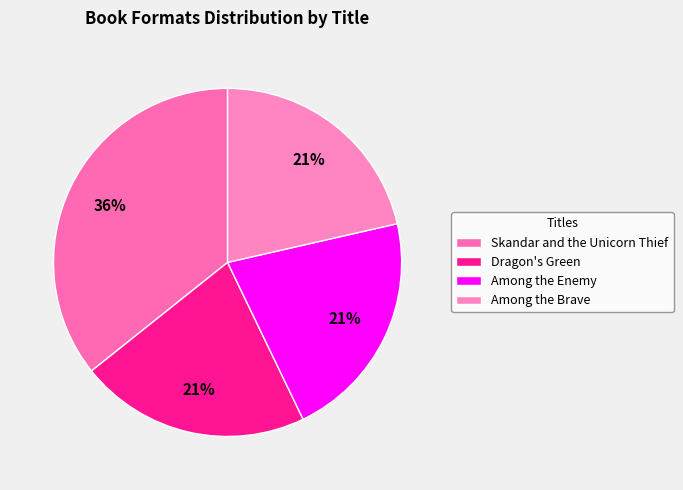

What is the change in value from Skandar and the Unicorn Thief to Among the Enemy?

-2